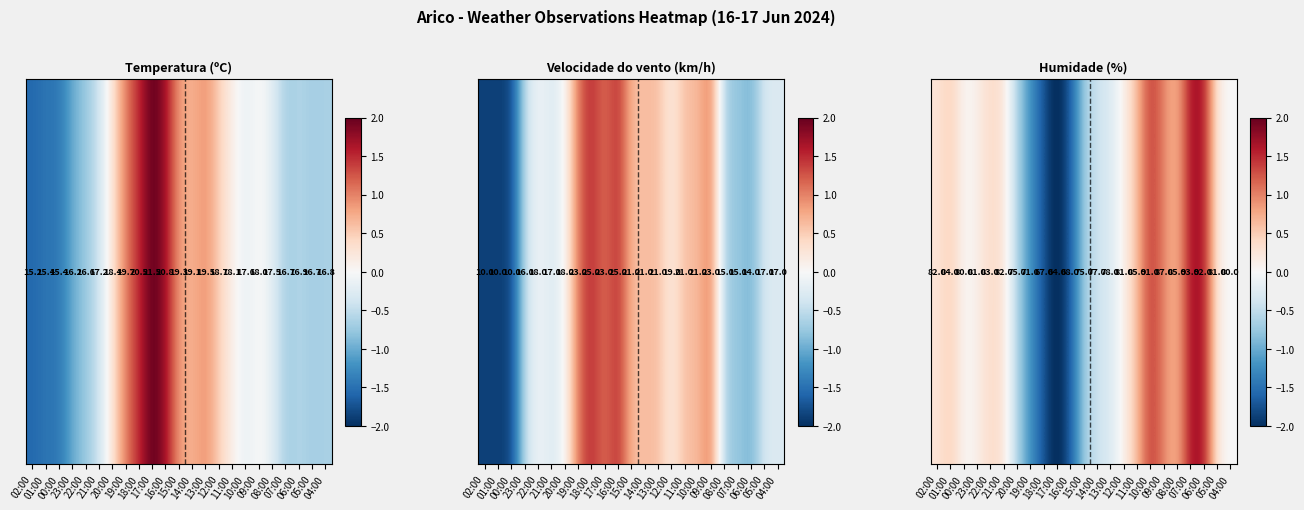

How many data points does each series have?

23